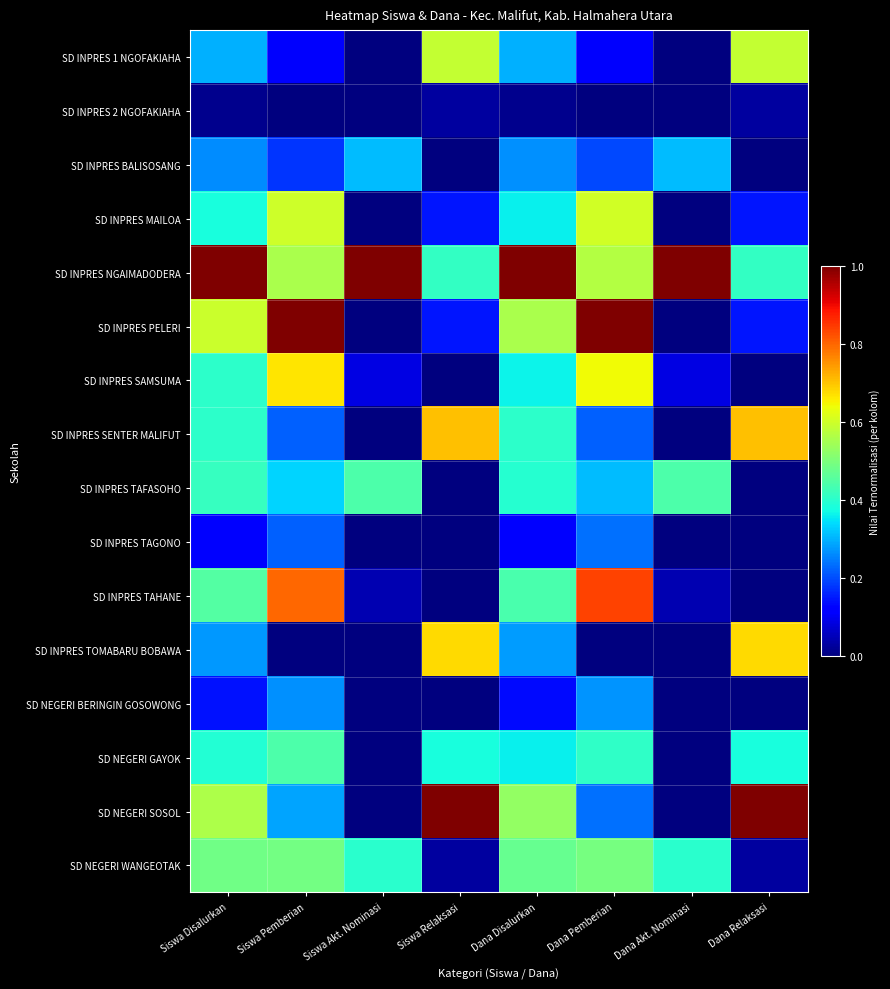

At which category is the sum across all series the highest?

Siswa Disalurkan